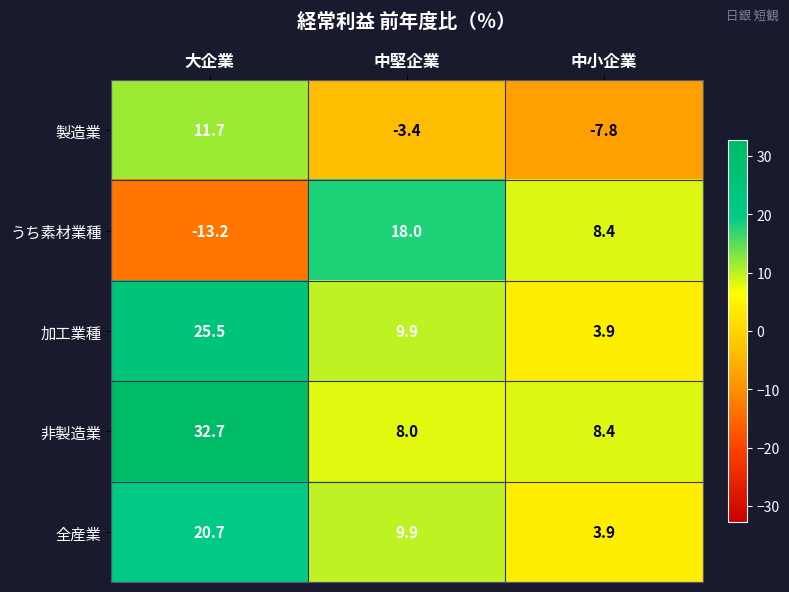

Which category has the highest value across all series?

大企業